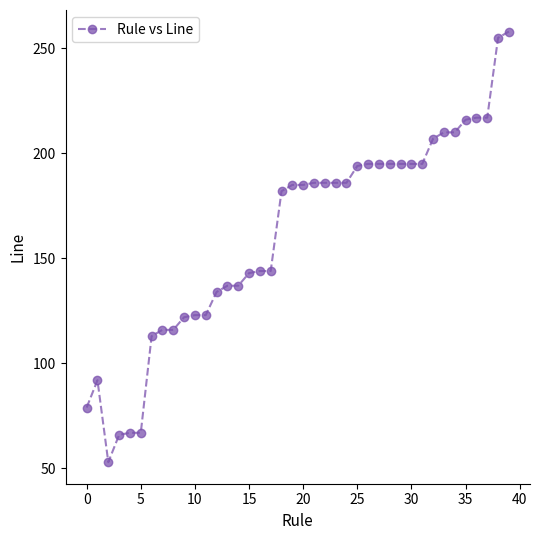

Is this an area chart (filled region under the line)?

No